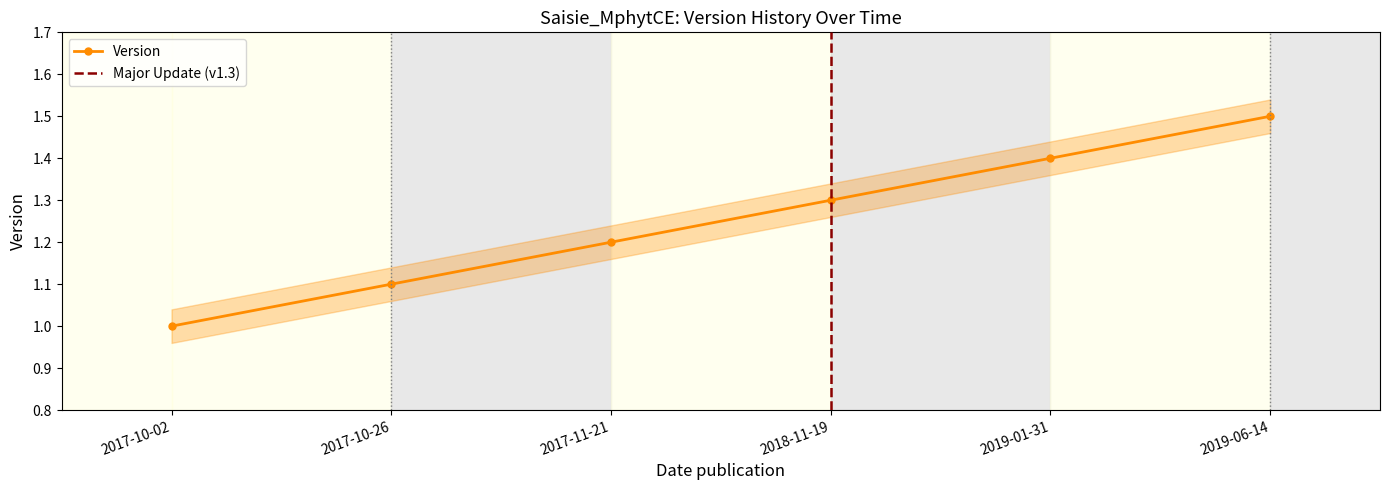

The chart shows a value of 1.4 at 2019-01-31. True or false?

True